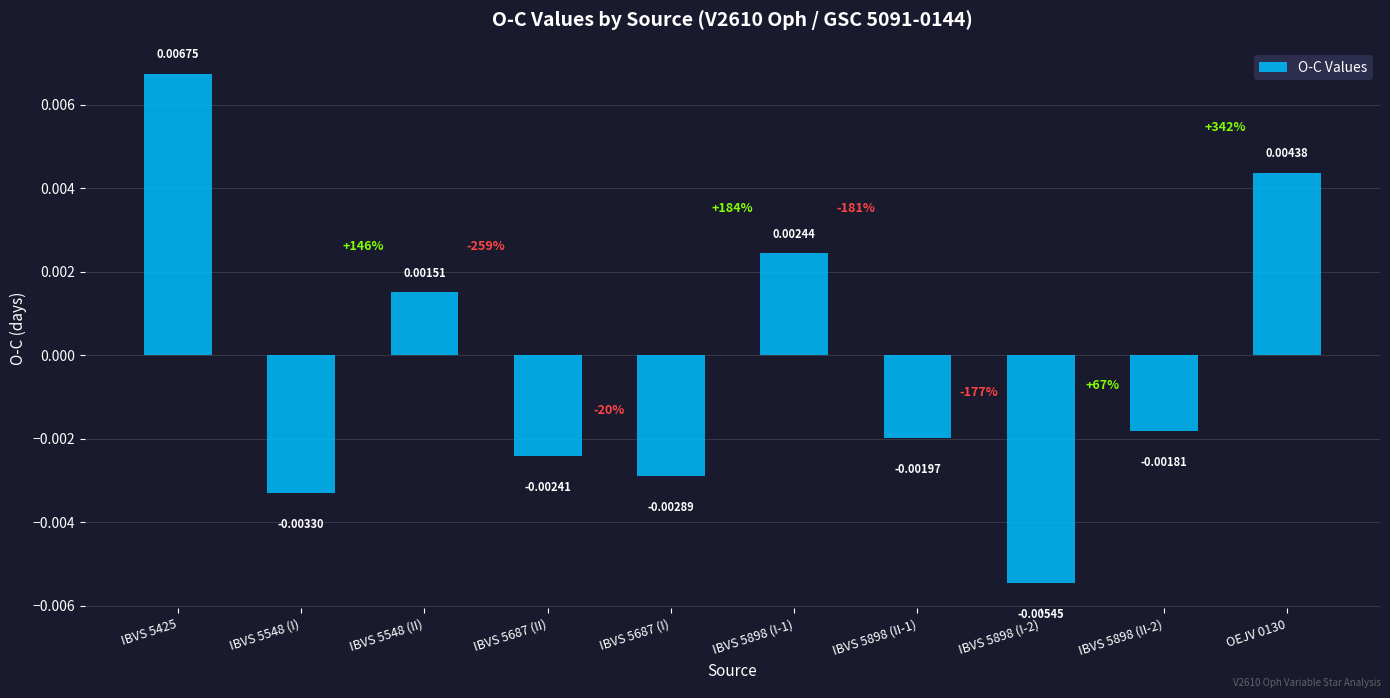

What is the label of the 1st bar from the left?

IBVS 5425